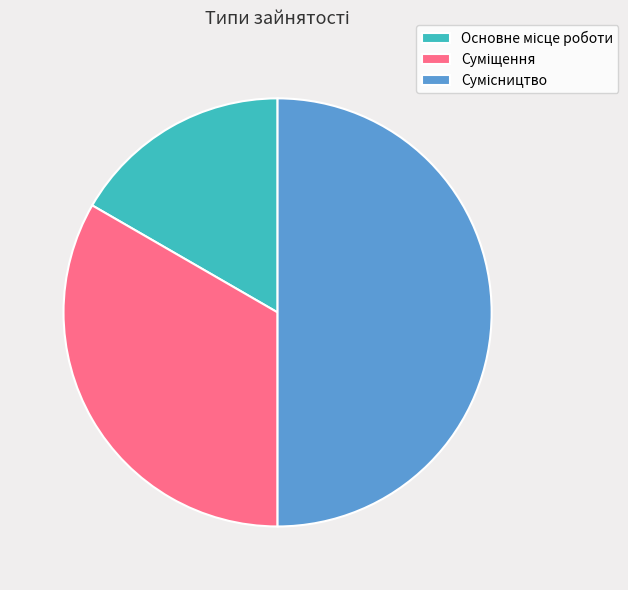

Does Основне місце роботи account for over 50% of the chart?

No